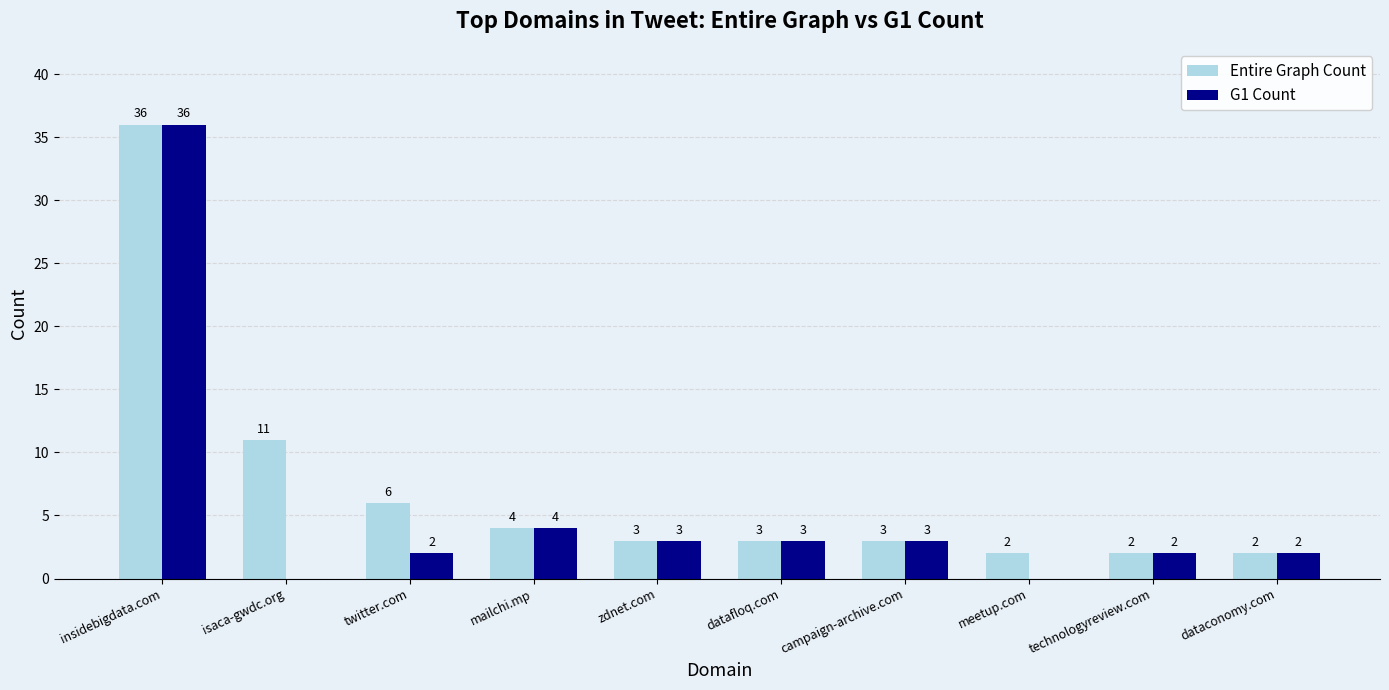

Which category has the highest value in the Entire Graph Count series?

insidebigdata.com